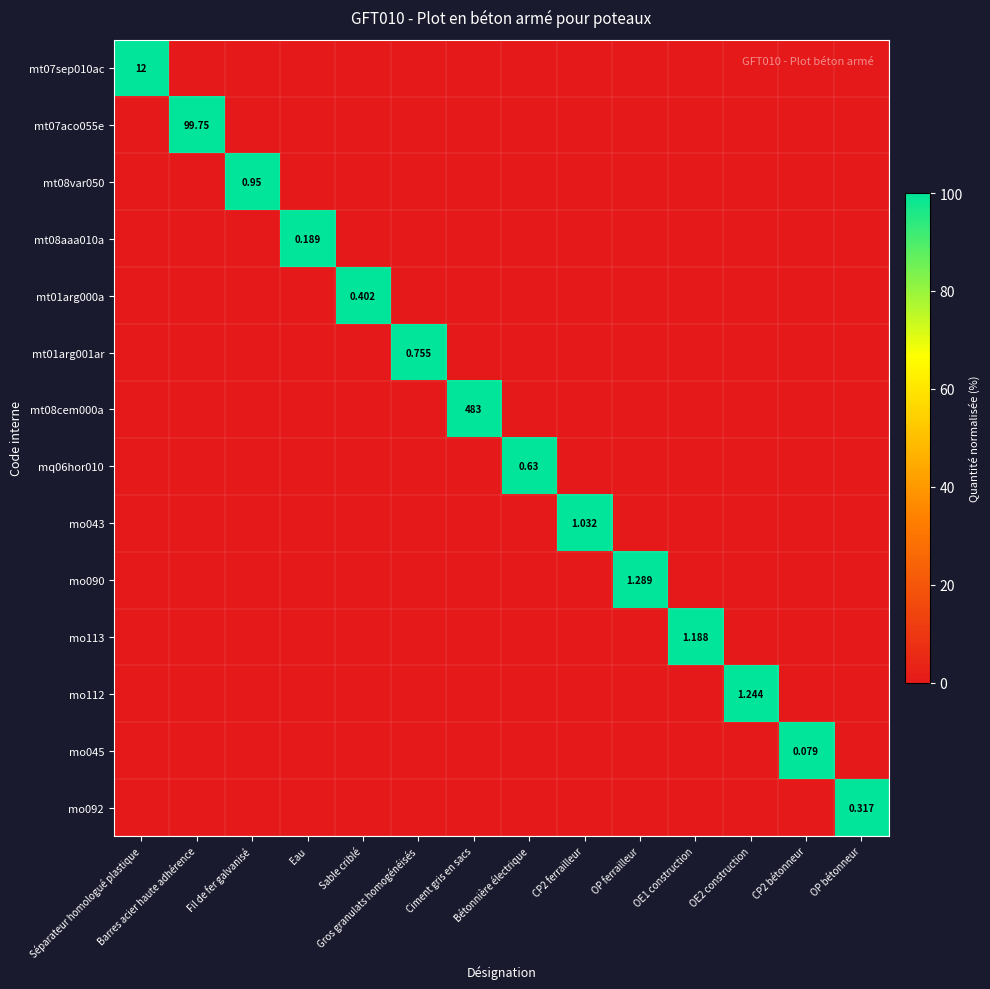

True or false: mt08aaa010a has a value of 0 at Gros granulats homogénéisés.

True